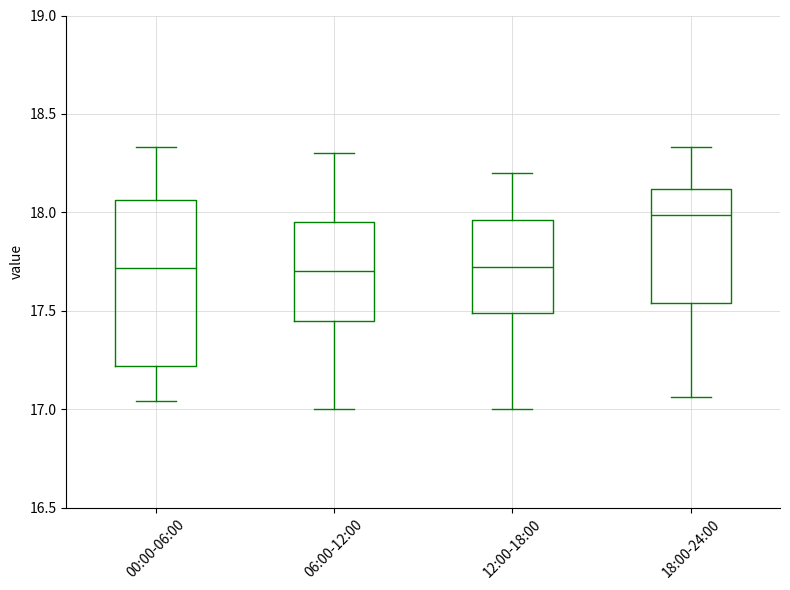

Where is the lower edge of the box for 06:00-12:00 on the y-axis? The values are not printed on the chart, so give them approximately, as read against the axis.

17.45